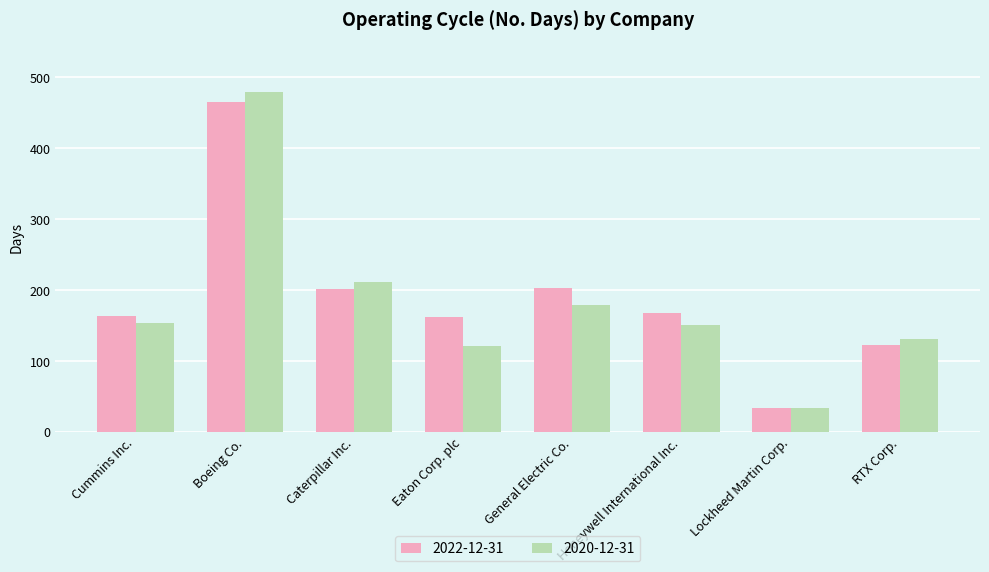

At how many categories does at least one series exceed 155?

6